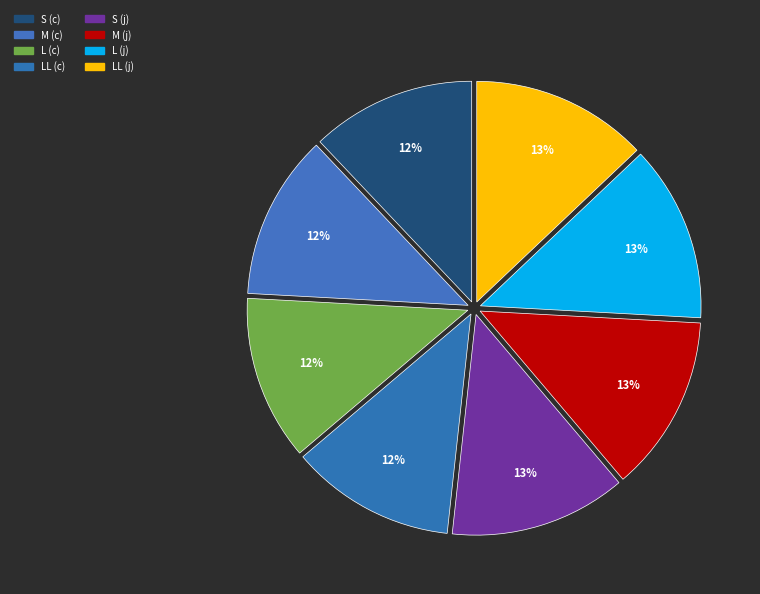

Approximately how many times larger is the value at LL (j) compared to L (c)?

1.1